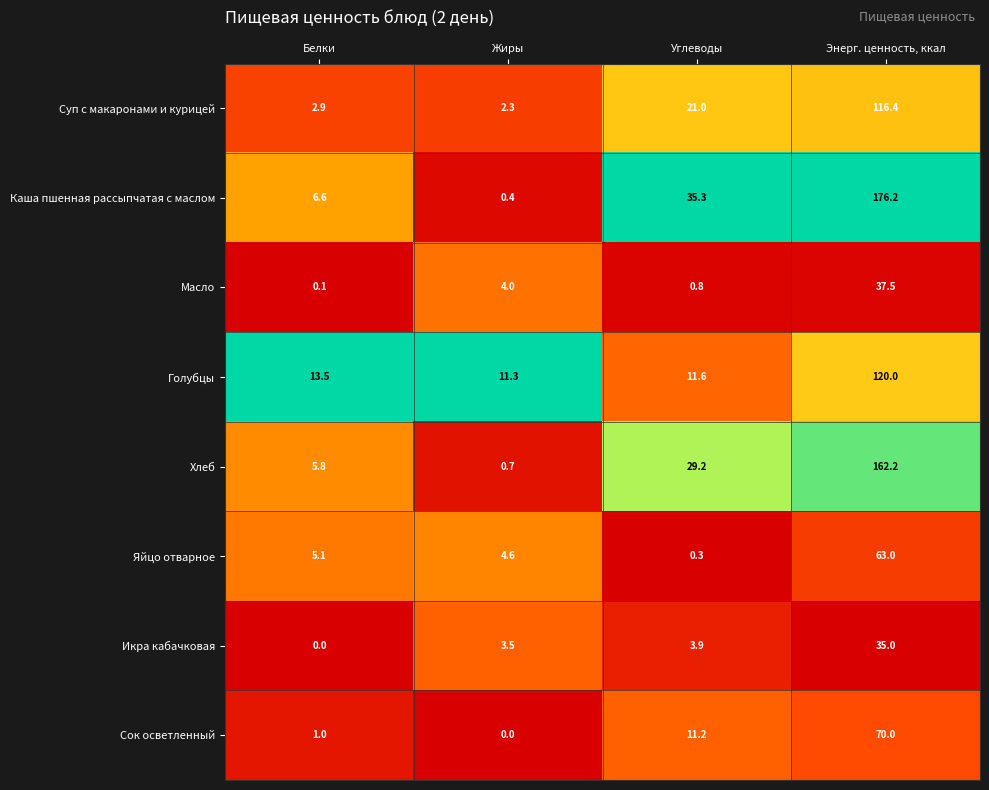

What is the total value across all series at Белки?

35.0